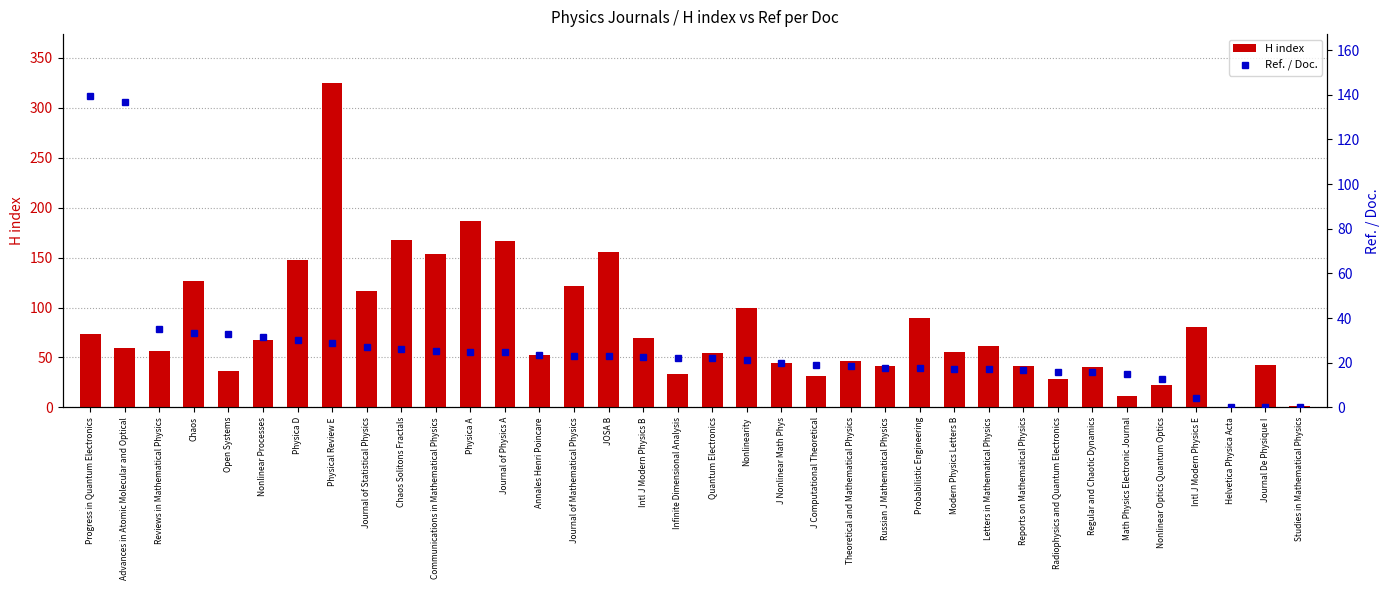

What is the value of the Ref. / Doc. bar at the 22nd from the left?

19.0